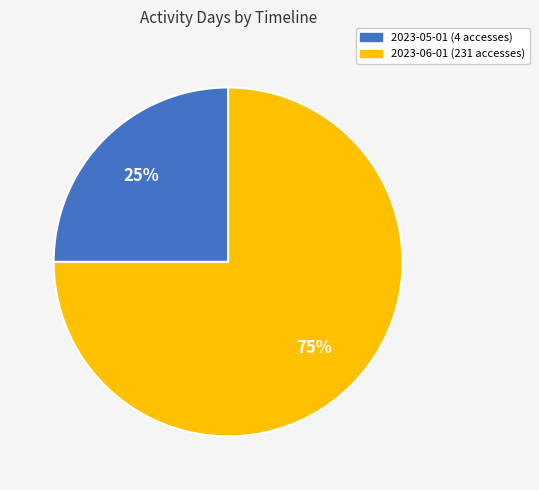

To the nearest percent, what is the combined percentage of 2023-05-01 (4 accesses) and 2023-06-01 (231 accesses)?

100%